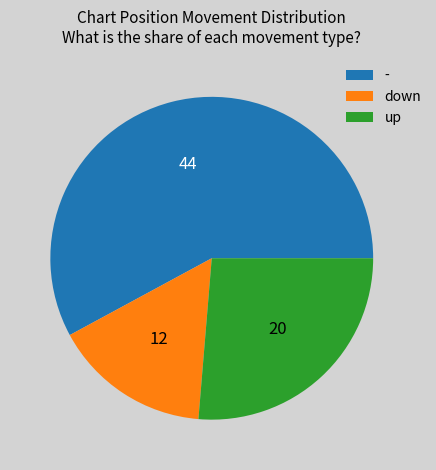

The - slice represents 68% of the pie. True or false?

False